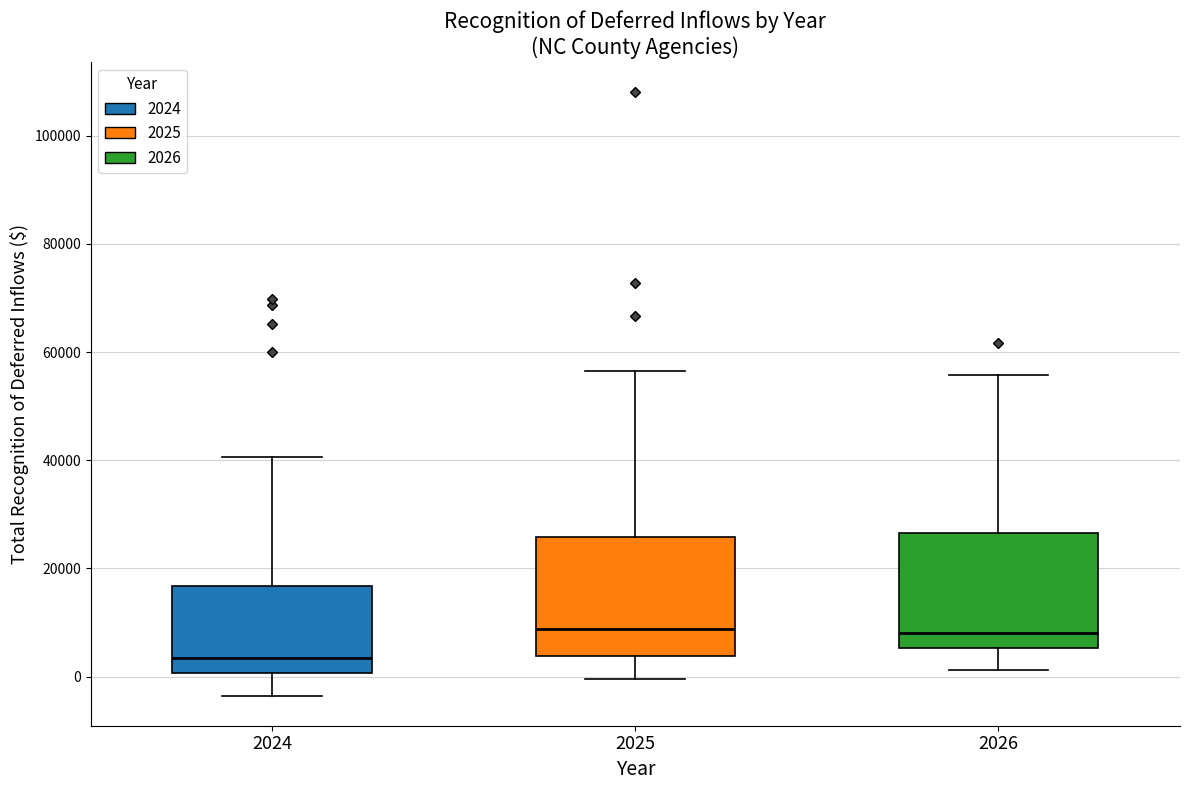

Reading left to right, transcribe this box plot: for each box, give where its median line is, the range the box spans, and where its two whiskers end, as read against the y-axis. The values are not printed on the chart, so give them approximately, as read against the axis.

2024: median 4000, box 0 to 16000, whiskers -4000 to 40000
2025: median 8000, box 4000 to 26000, whiskers 0 to 56000
2026: median 8000, box 6000 to 26000, whiskers 2000 to 56000